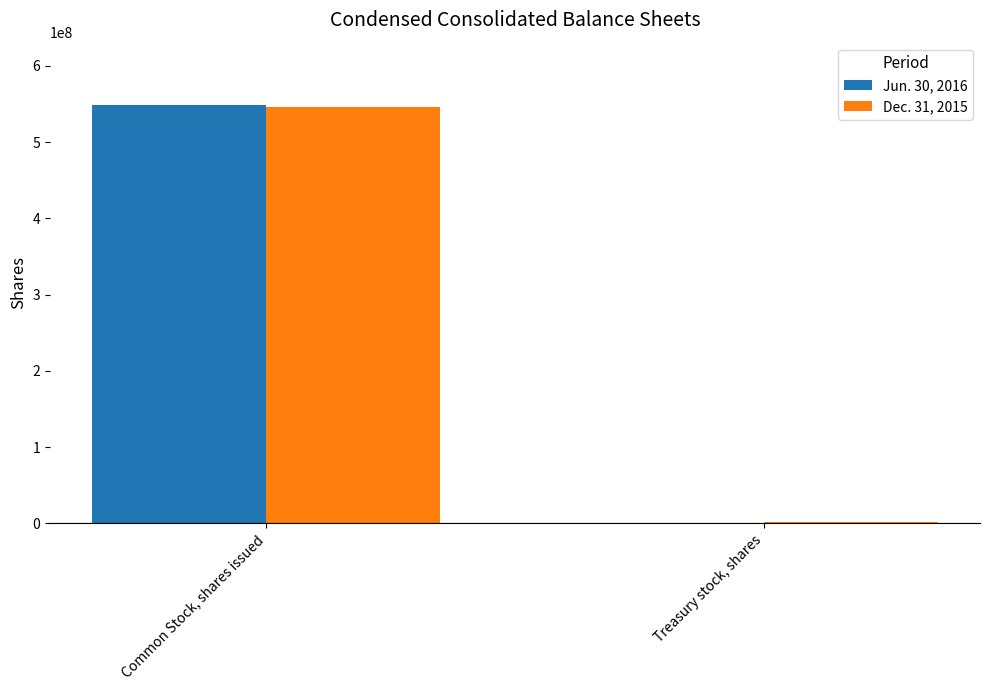

True or false: Dec. 31, 2015 has a value of 875462045 at Common Stock, shares issued.

False